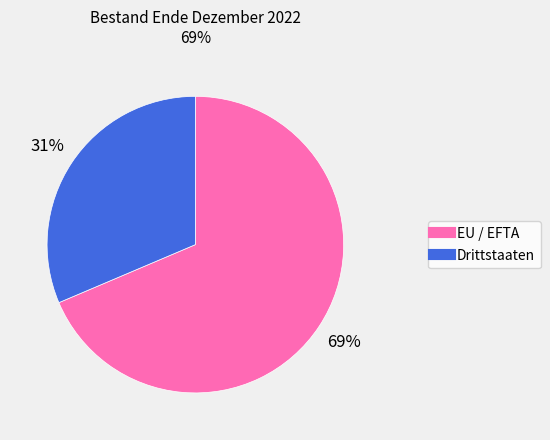

Which slice is the smallest?

Drittstaaten